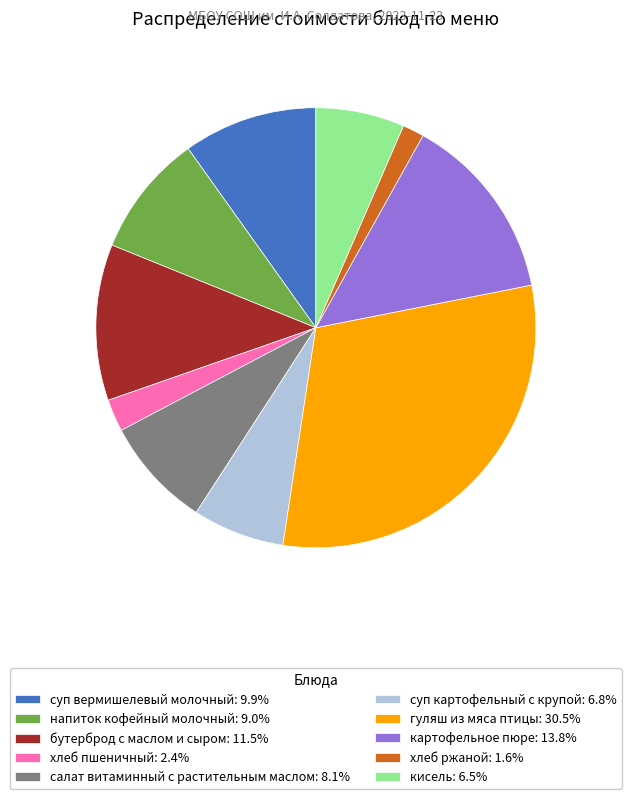

Between салат витаминный с растительным маслом and бутерброд с маслом и сыром, which is larger?

бутерброд с маслом и сыром